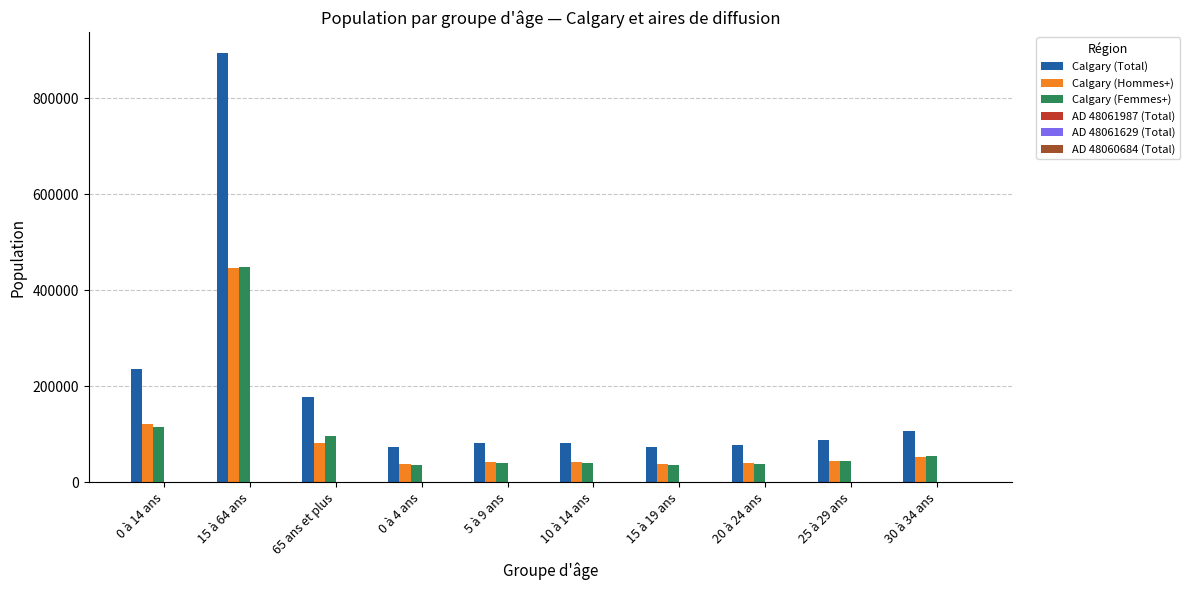

At which category is the sum across all series the highest?

15 à 64 ans